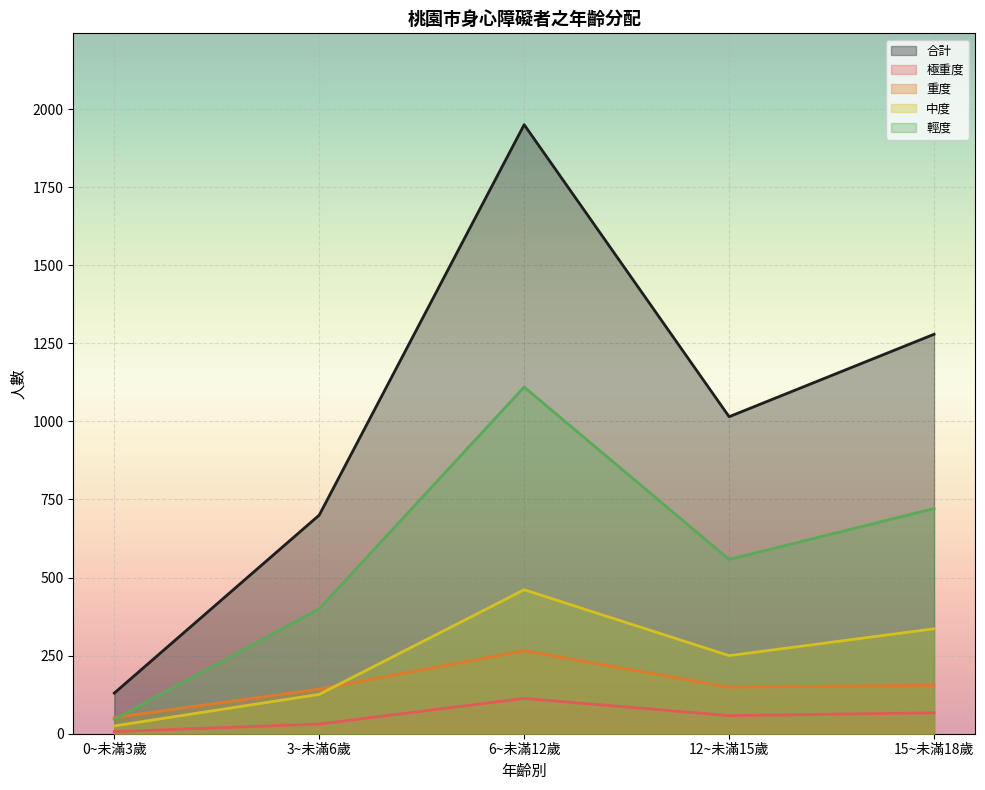

True or false: 重度 and 合計 cross at least once.

False